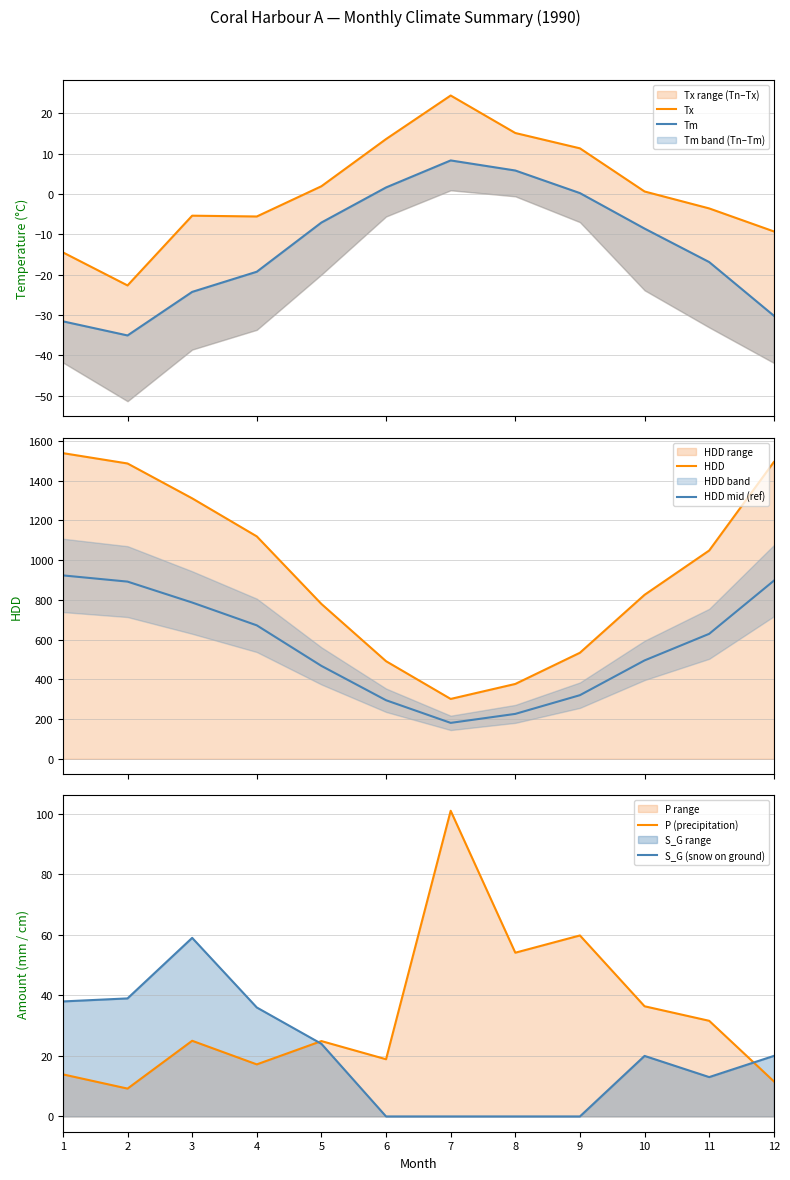

What is the maximum value shown in the chart?

1538.5